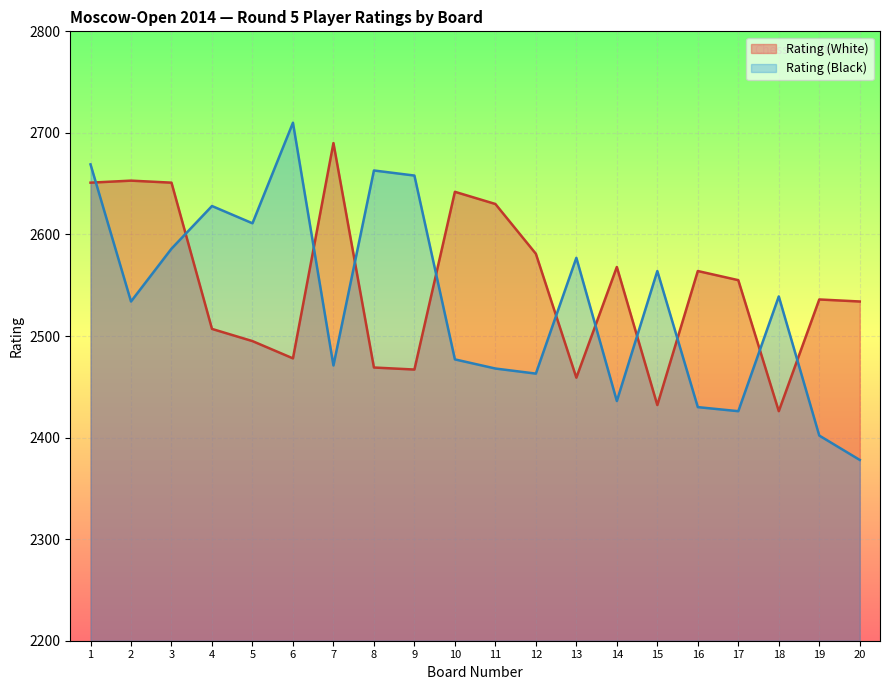

How many categories are shown in the chart?

20